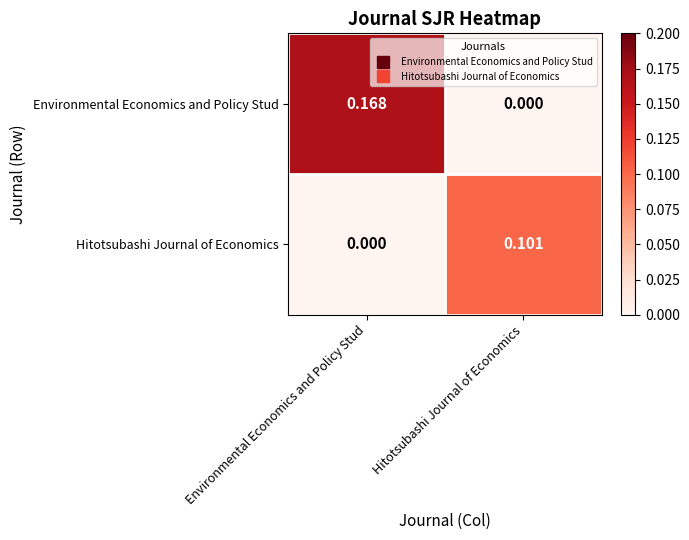

At which label is Hitotsubashi Journal of Economics closest to 0?

Environmental Economics and Policy Stud